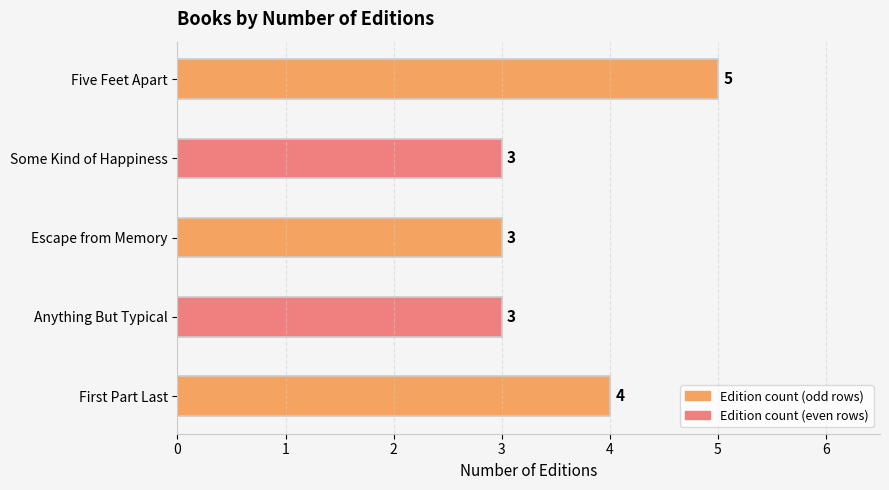

List the labels in order of value, largest first.

Five Feet Apart, First Part Last, Some Kind of Happiness, Escape from Memory, Anything But Typical